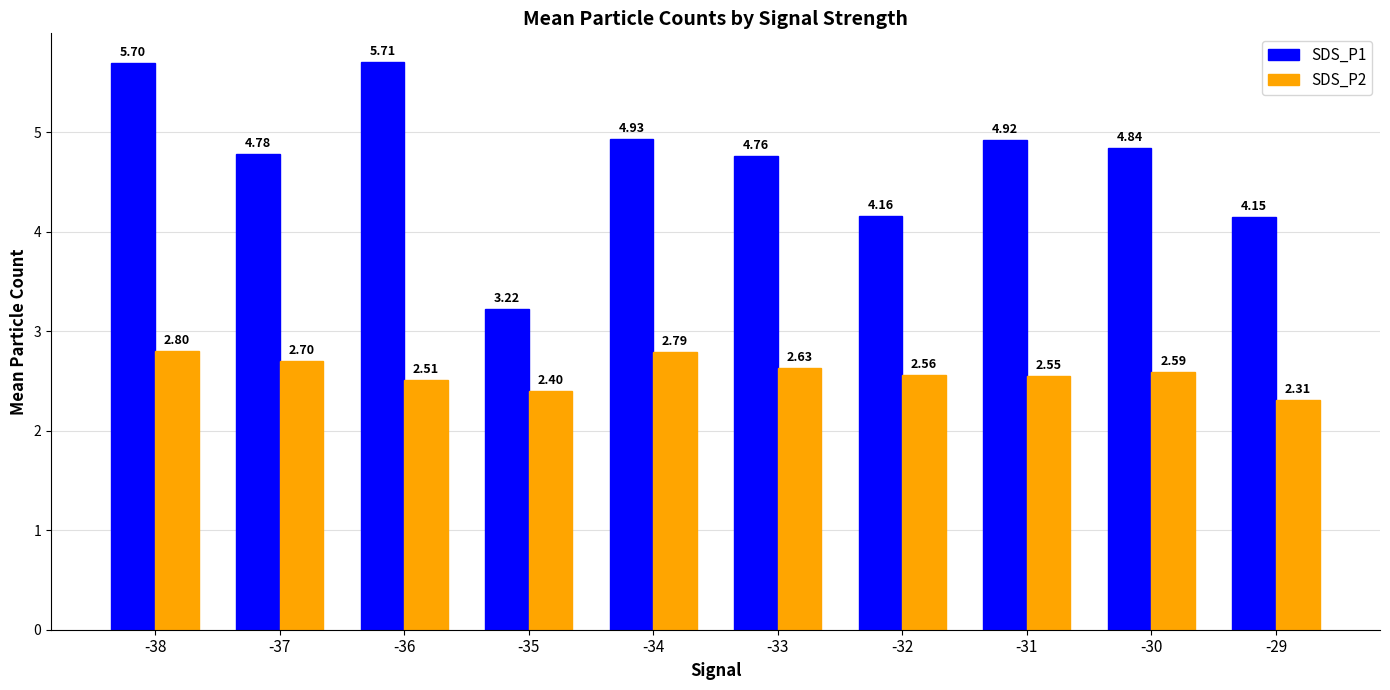

The SDS_P1 series shows 3.1 at -31. True or false?

False